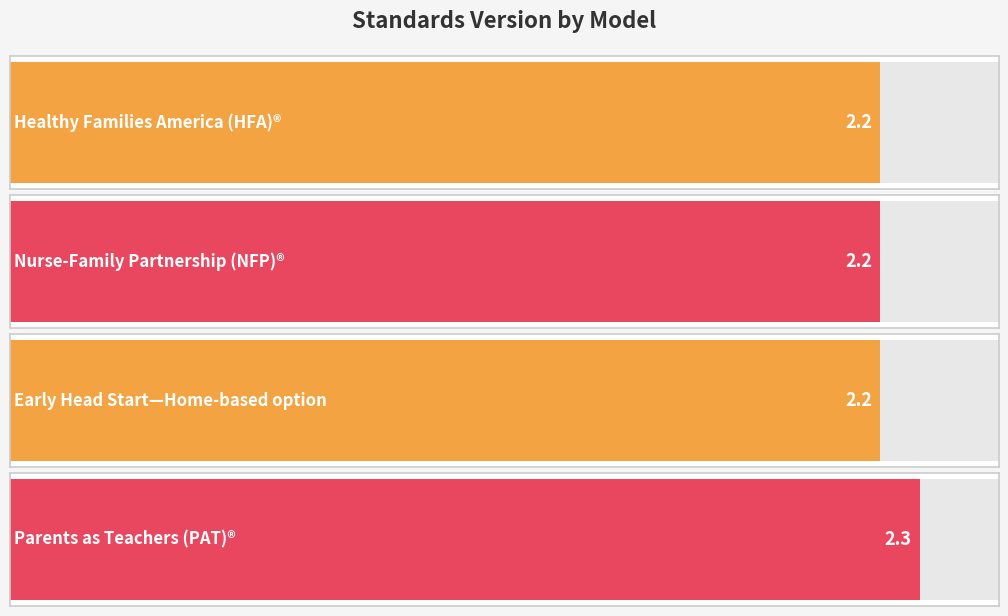

What position from the left is Healthy Families America (HFA)®?

1